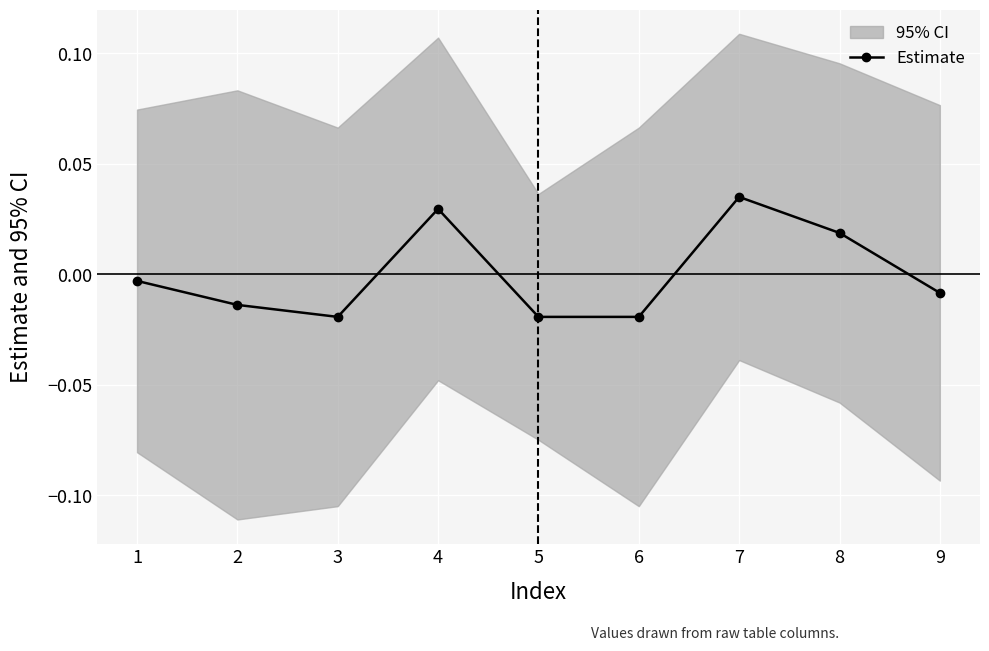

True or false: the data shows -0.0 at 9.

True